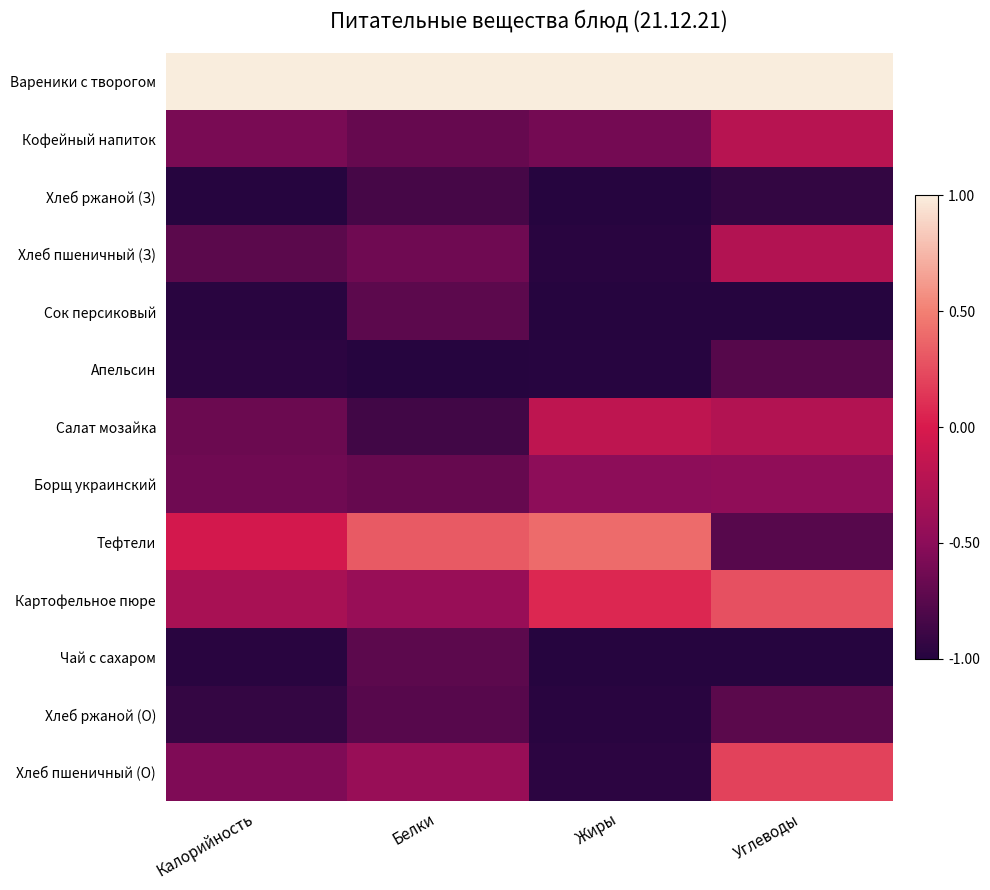

At which category does the chart reach its minimum across all series?

Калорийность